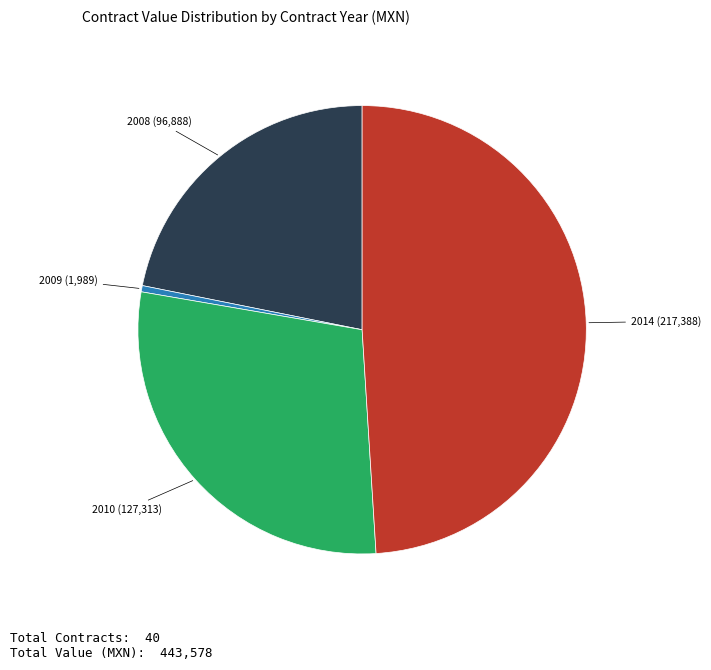

Rank the categories by value from highest to lowest.

2014, 2010, 2008, 2009